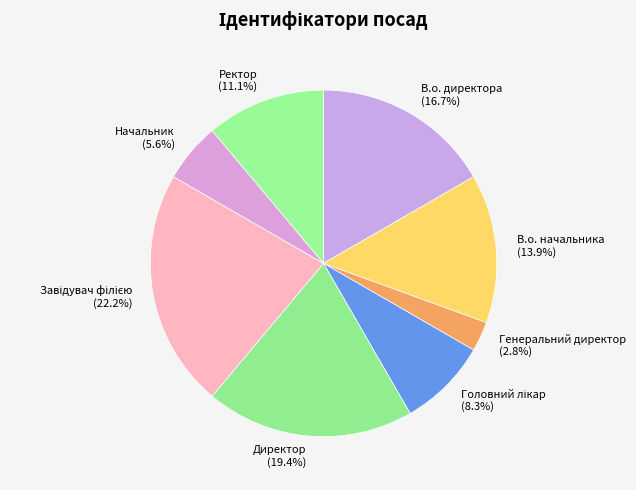

To the nearest percent, what is the difference between the largest and smallest slice percentages?

19%